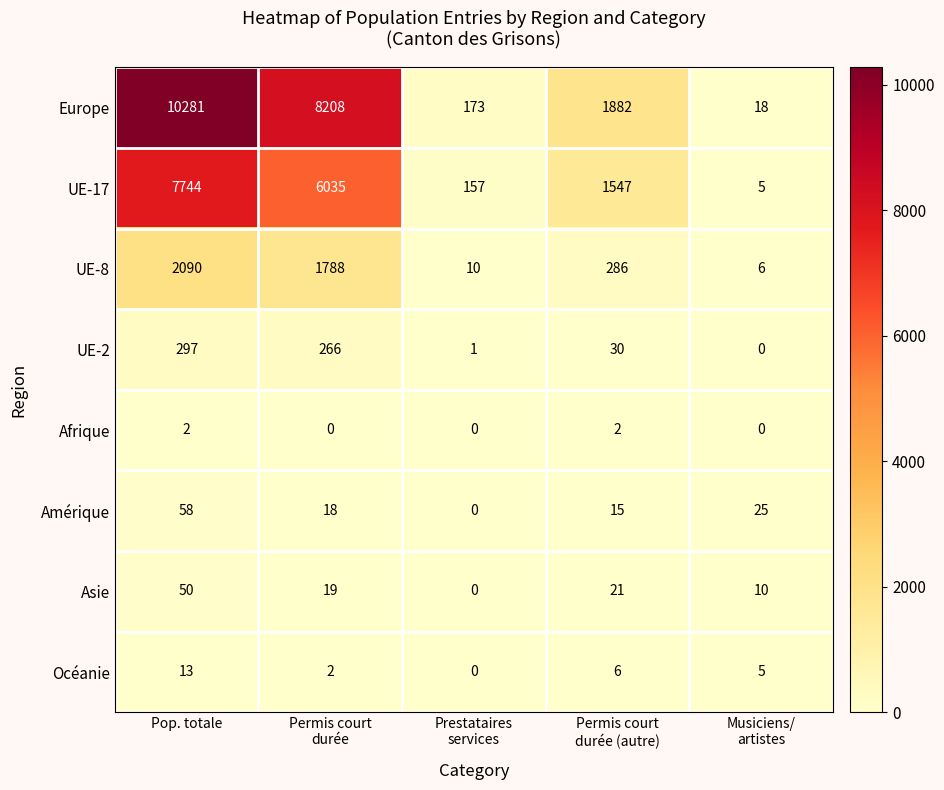

What is the difference between the highest and lowest values at Prestataires
services?

173